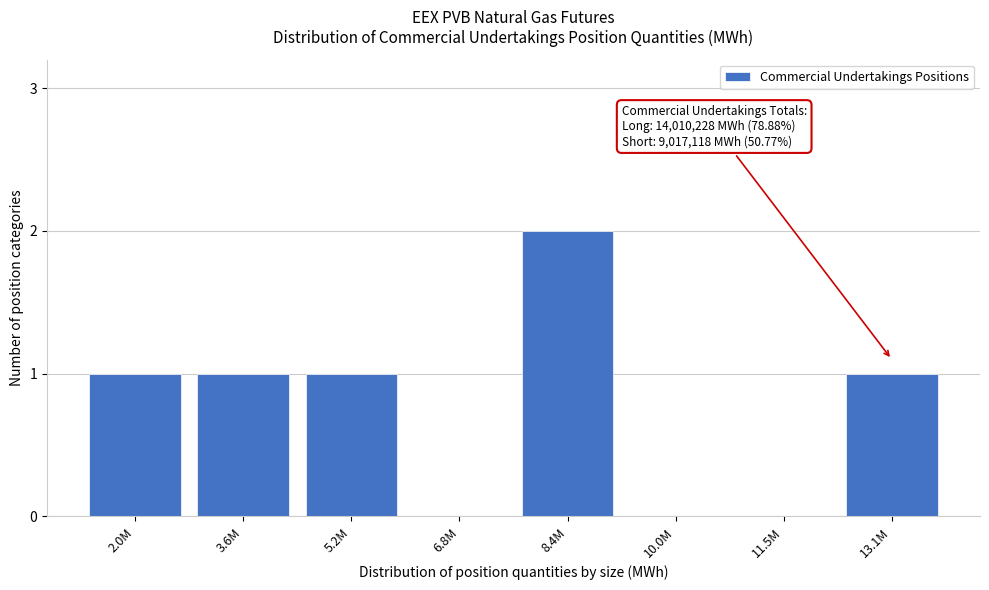

Reading left to right, extract all data points from this chart.

2.0M=1	3.6M=1	5.2M=1	6.8M=0	8.4M=2	10.0M=0	11.5M=0	13.1M=1